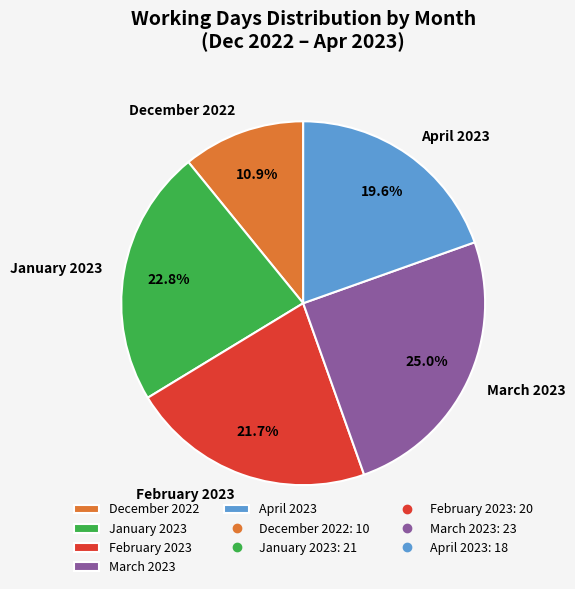

What is the total percentage of April 2023 and February 2023?

41.3%